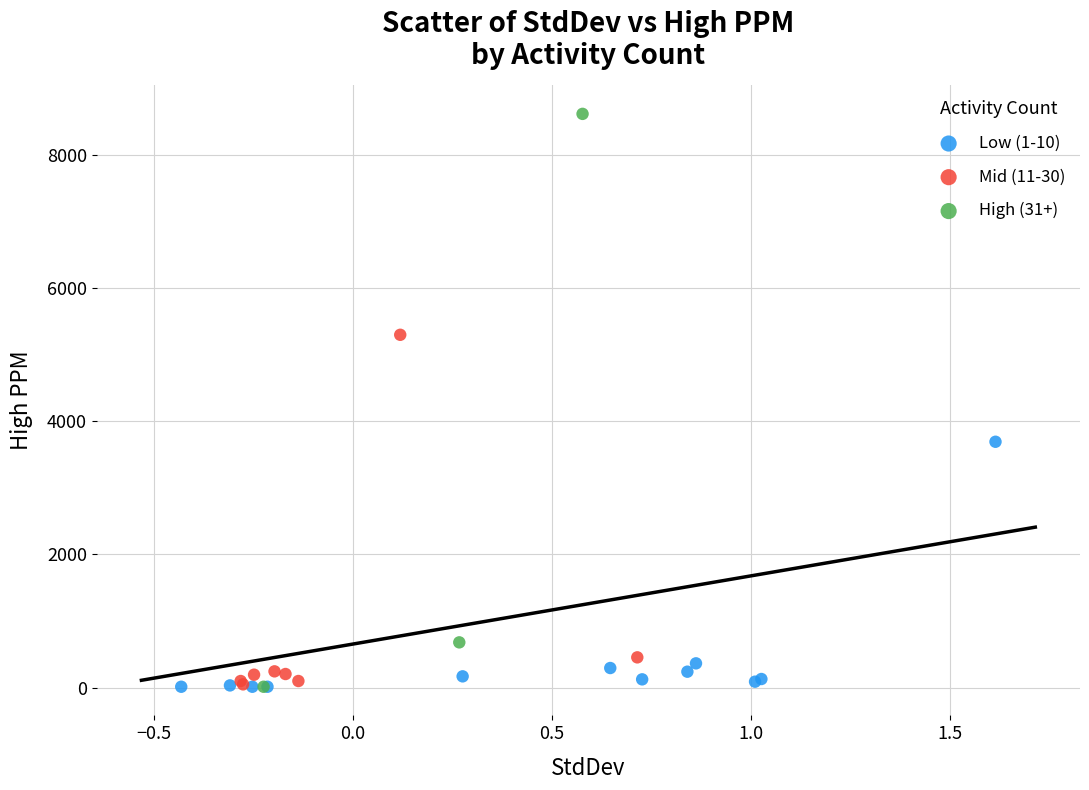

Which series contains the highest Y value?

High (31+)